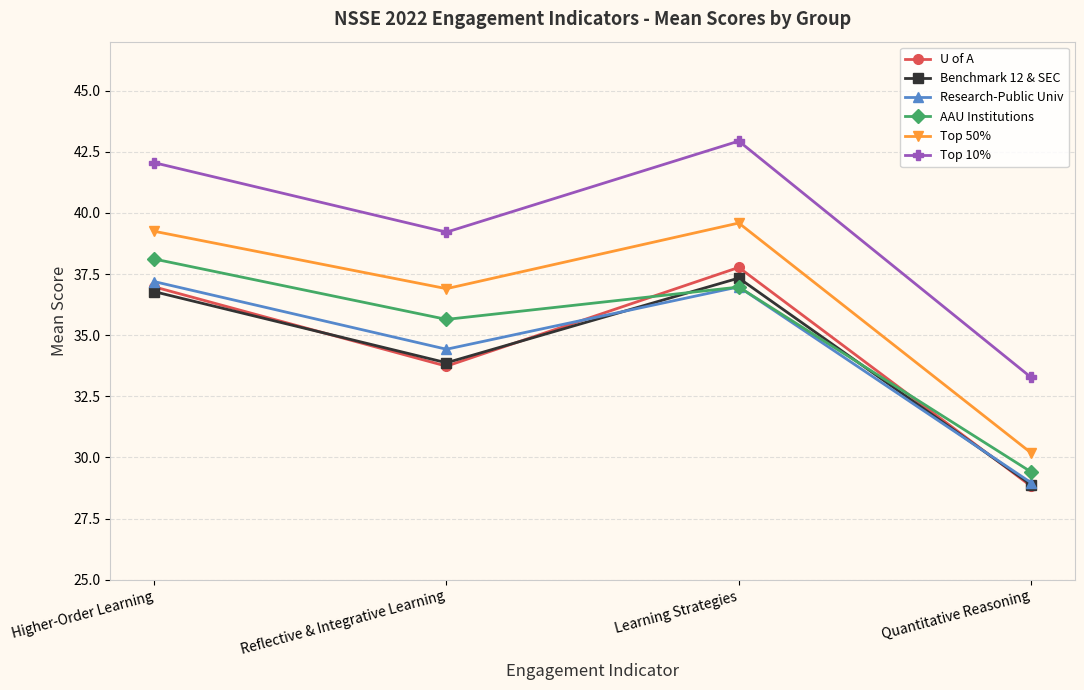

What is the difference between the maximum and minimum values in the Top 10% series?

9.7